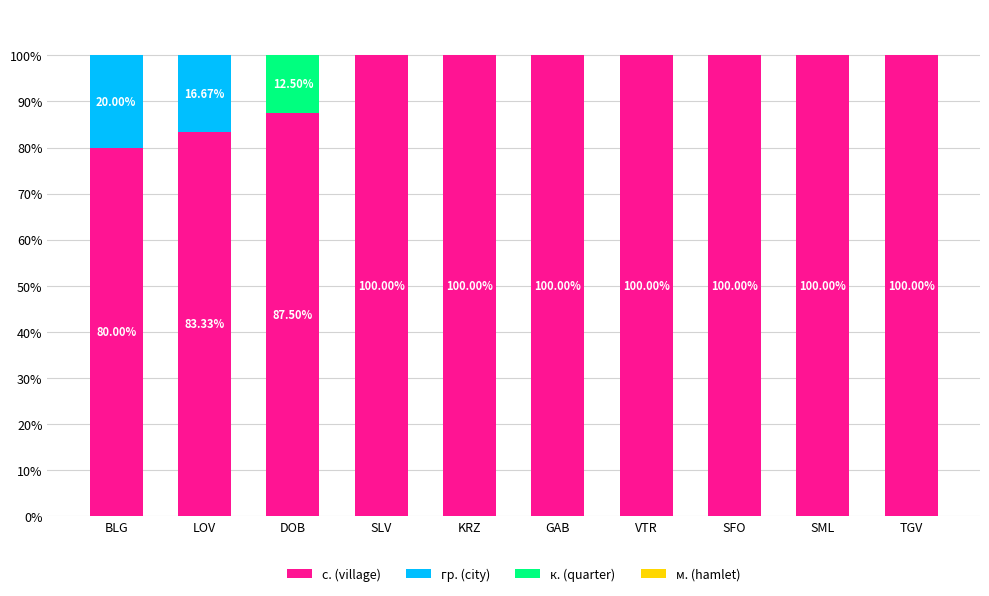

What is the total value across all series at SLV?

100.0